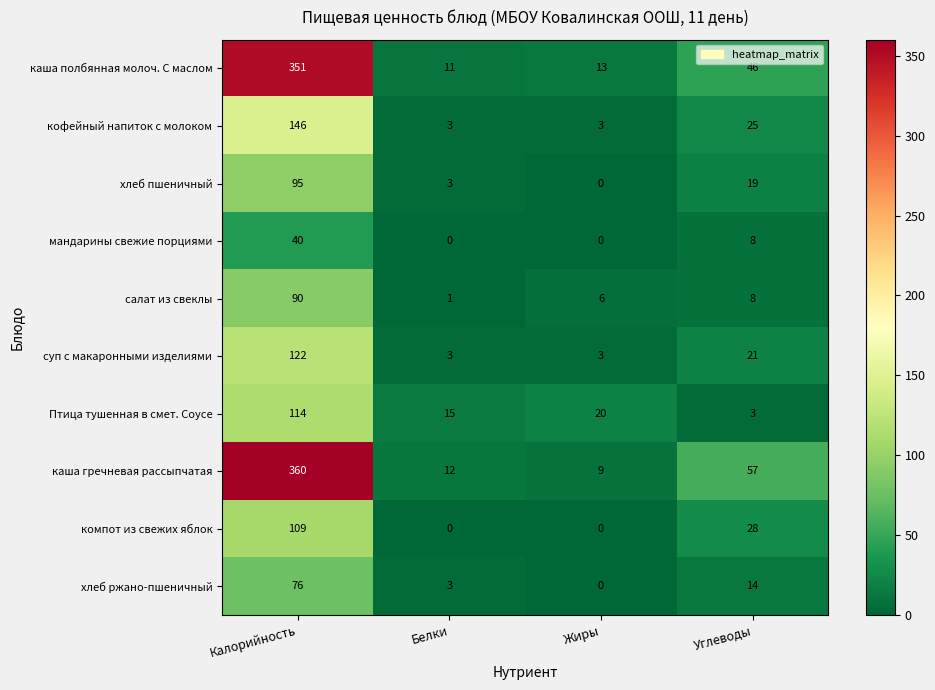

How many values in the хлеб ржано-пшеничный series are below 14?

2